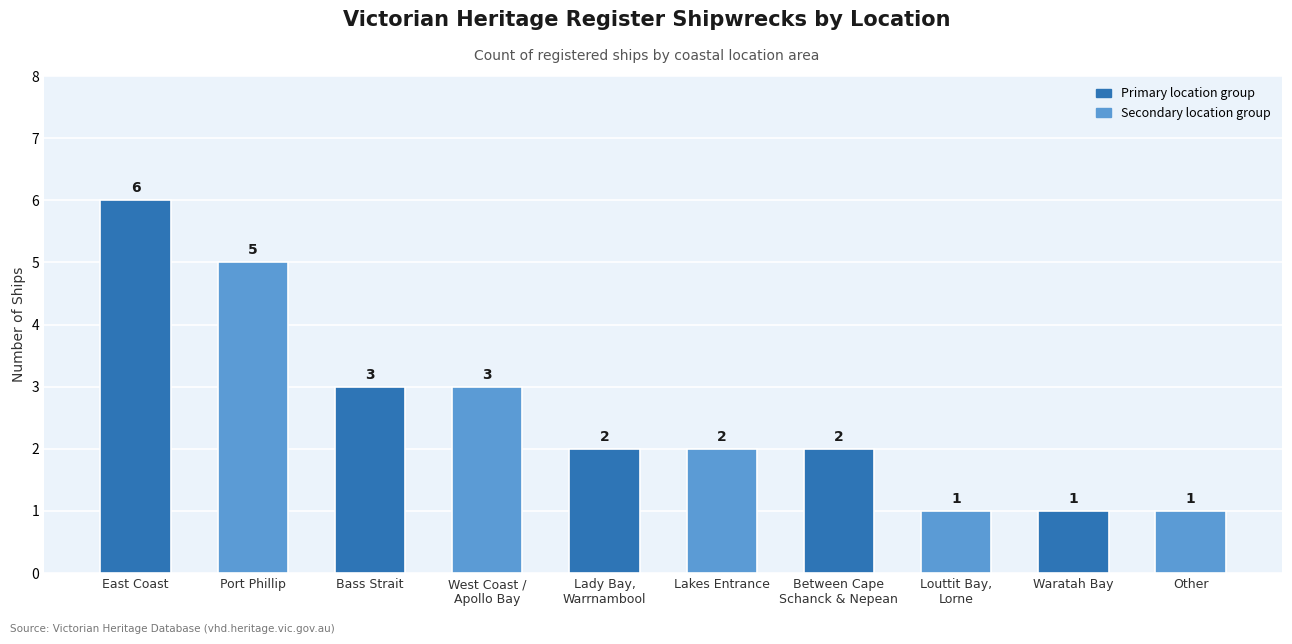

At which label does the data first exceed 2?

East Coast